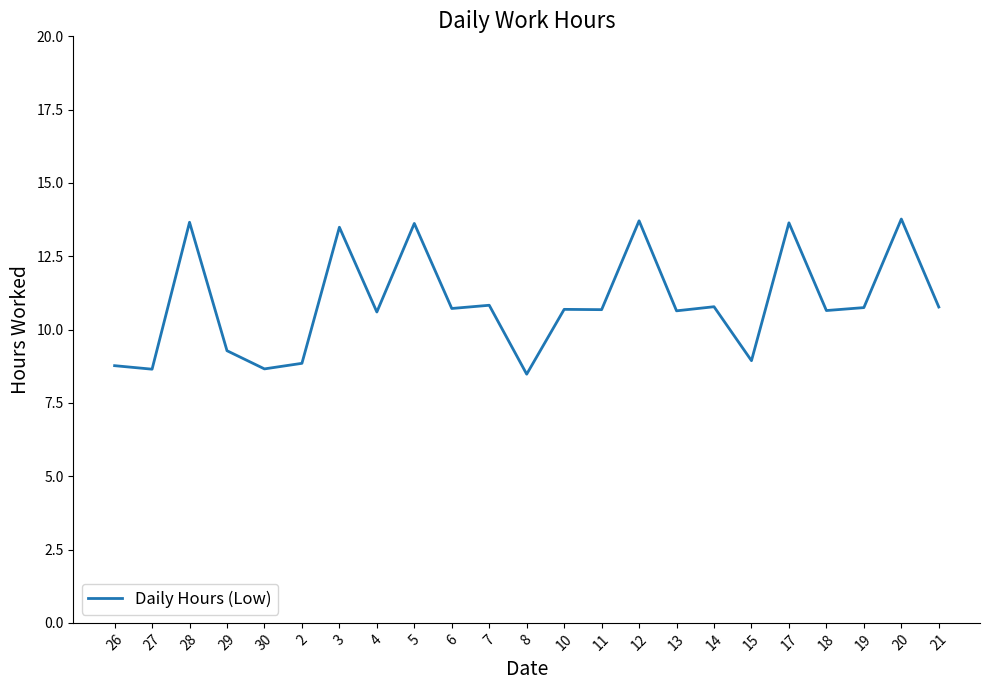

What position from the left is 30?

5